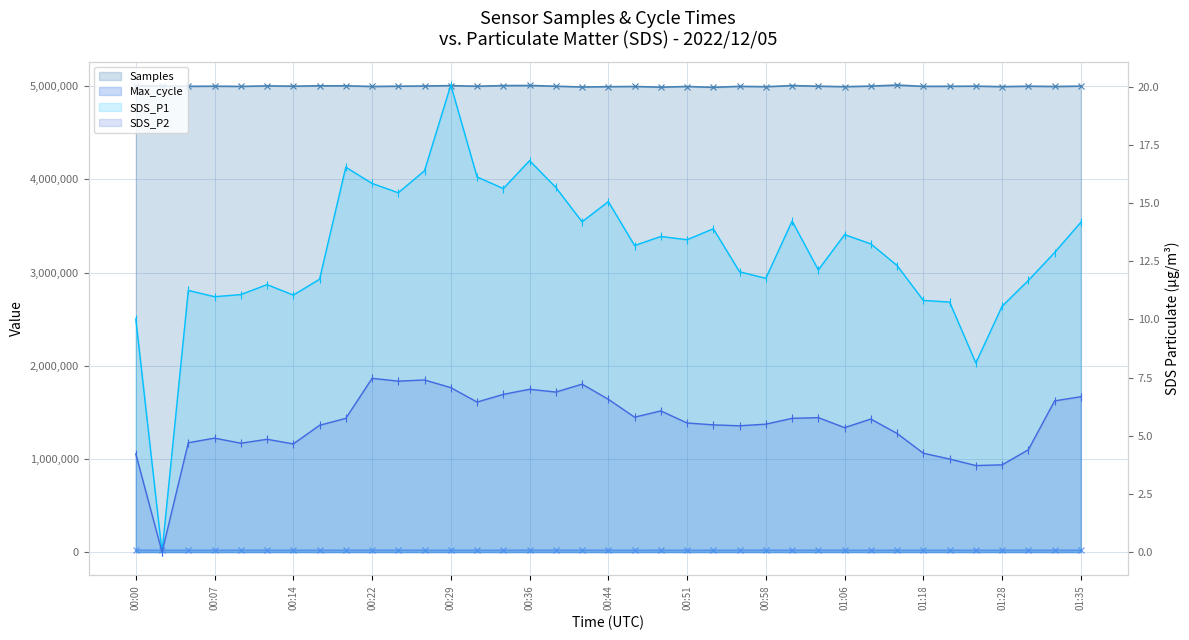

How many lines are shown in the chart?

4